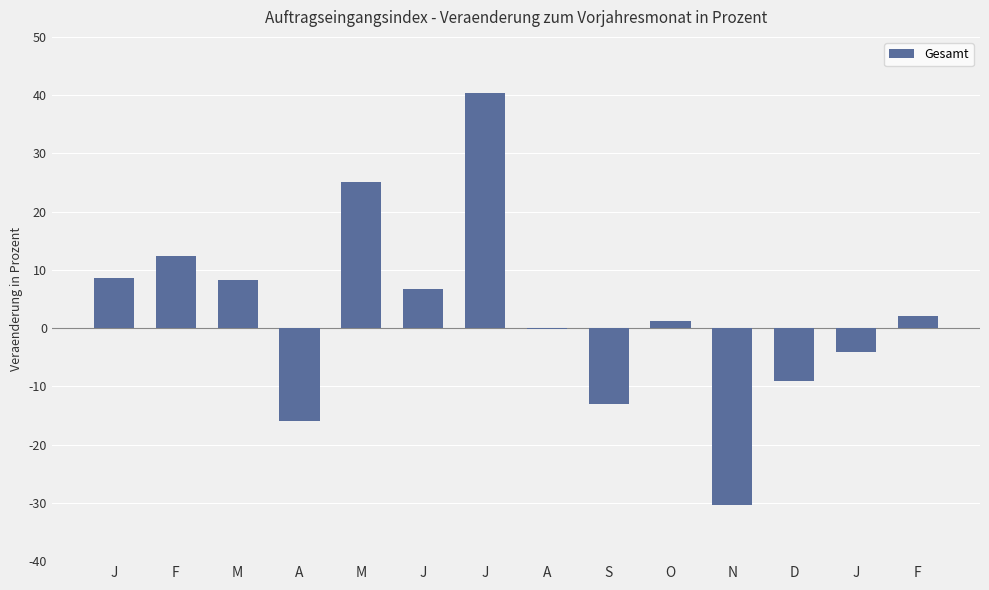

What is the sum of the values at A and F?

12.2